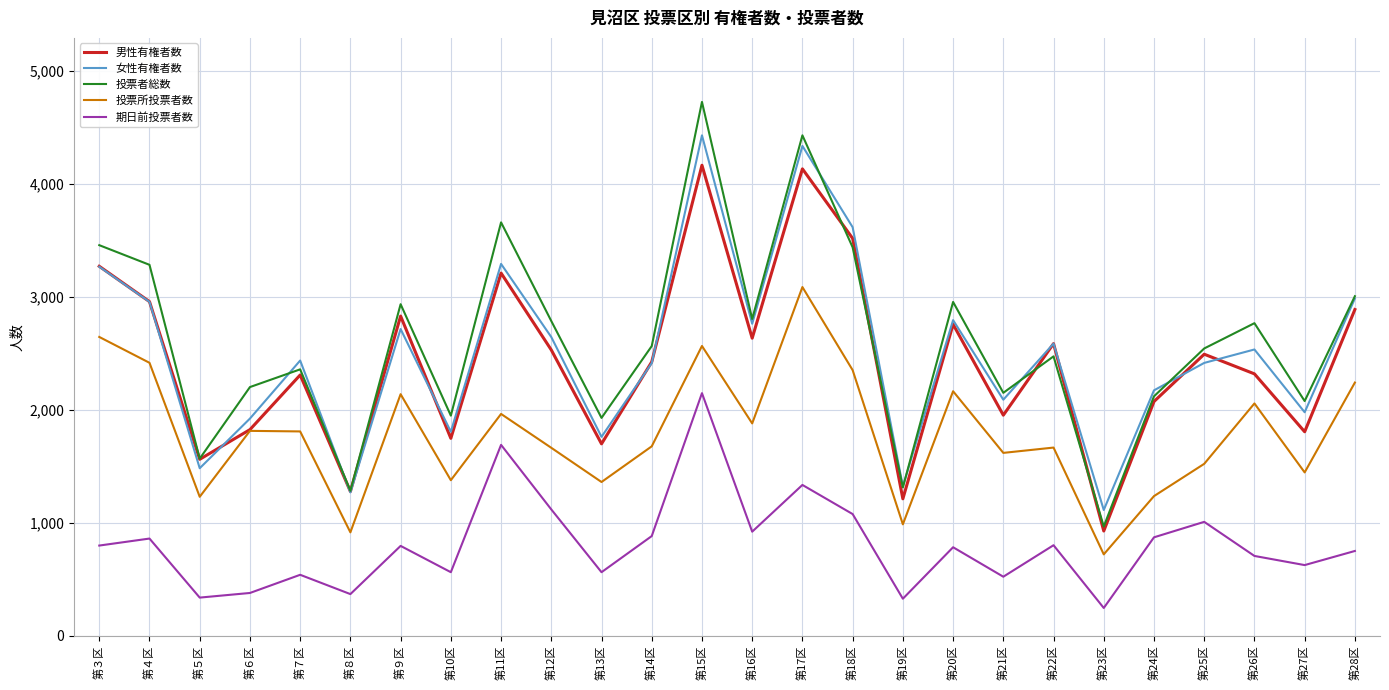

Is it true that 期日前投票者数 equals 415 at 第26区?

False